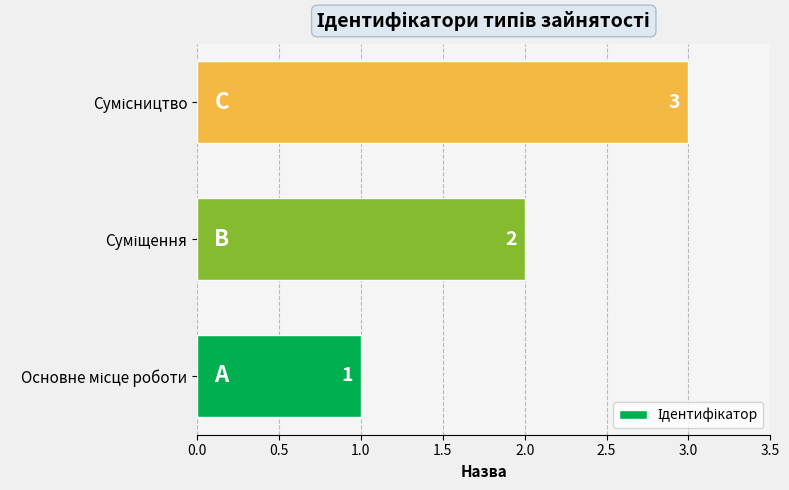

What is the minimum value shown in the chart?

1